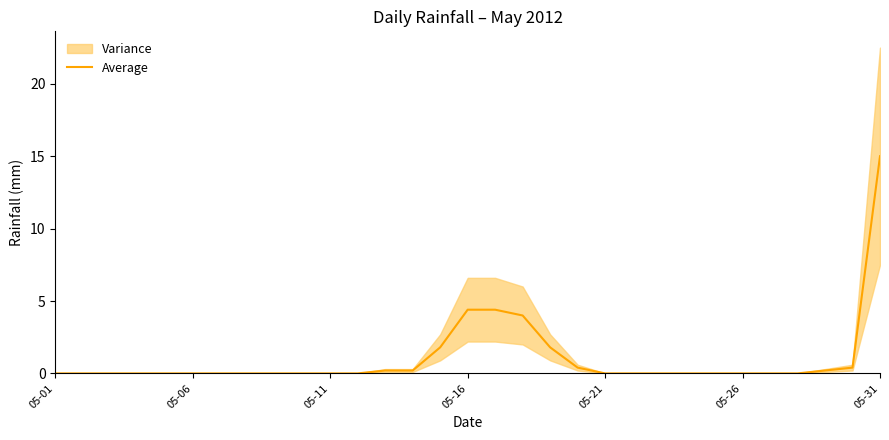

How many data points are above 0?

11